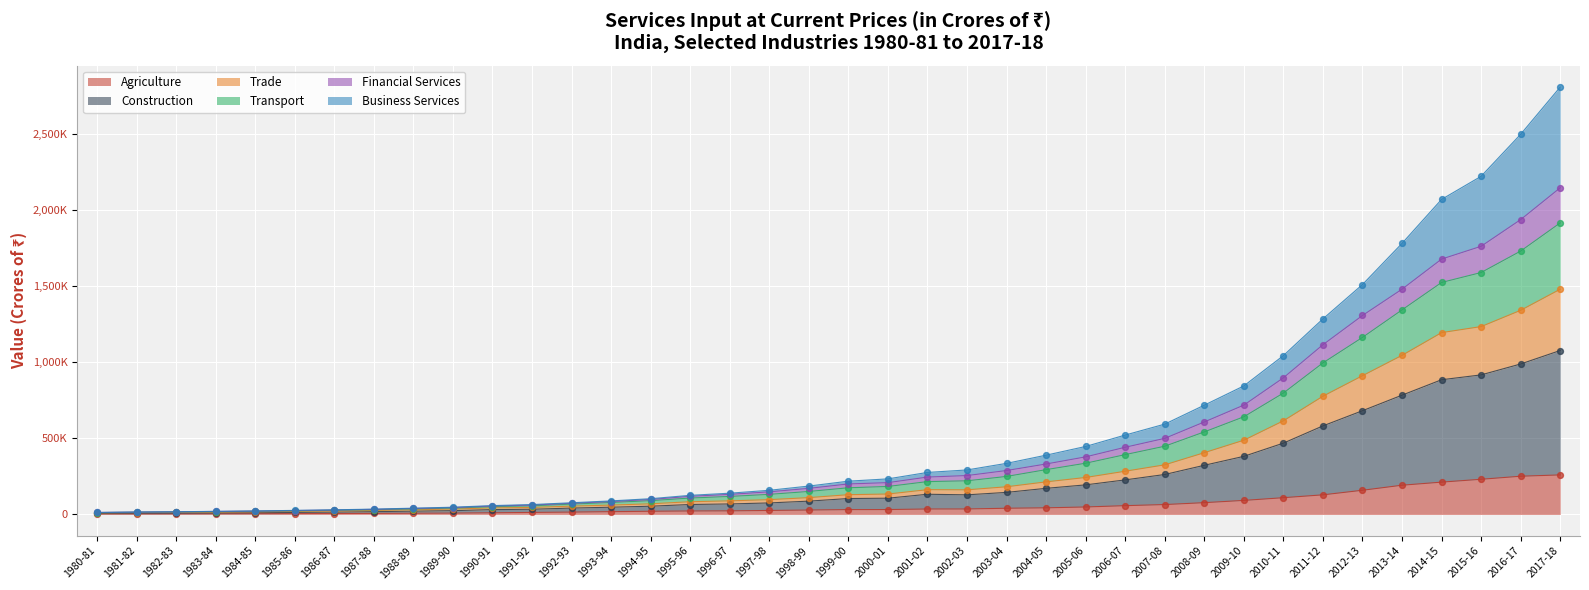

At which category is the sum across all series the highest?

2017-18